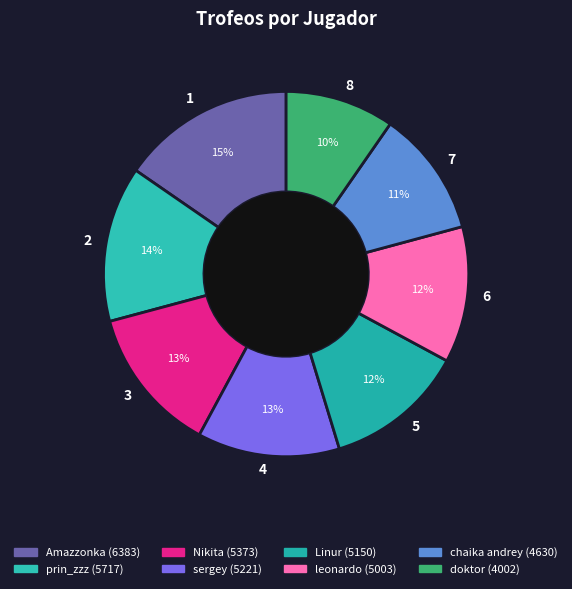

To the nearest percent, what percentage of the pie is 3?

13%